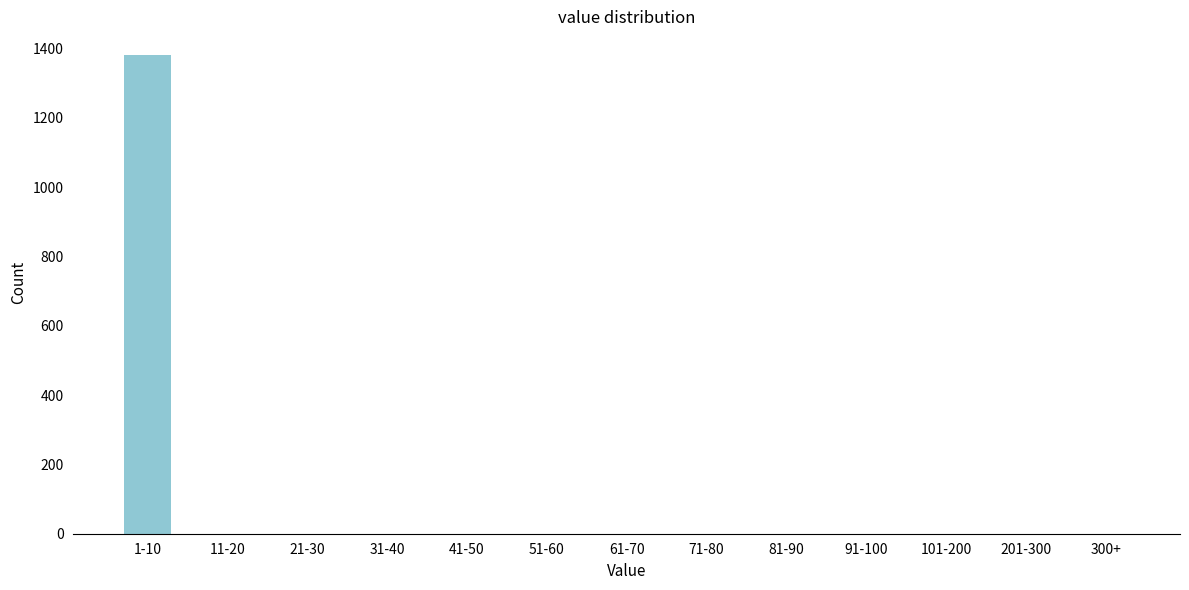

Reading left to right, list all the values displayed in this chart.

1-10=1381	11-20=0	21-30=0	31-40=0	41-50=0	51-60=0	61-70=0	71-80=0	81-90=0	91-100=0	101-200=0	201-300=0	300+=0